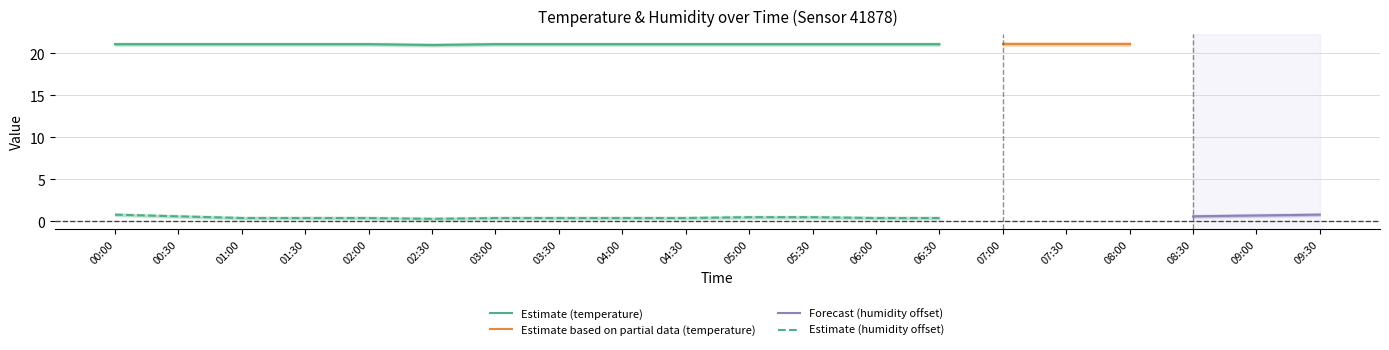

True or false: Estimate (temperature) and Estimate (humidity offset) intersect in this chart.

False